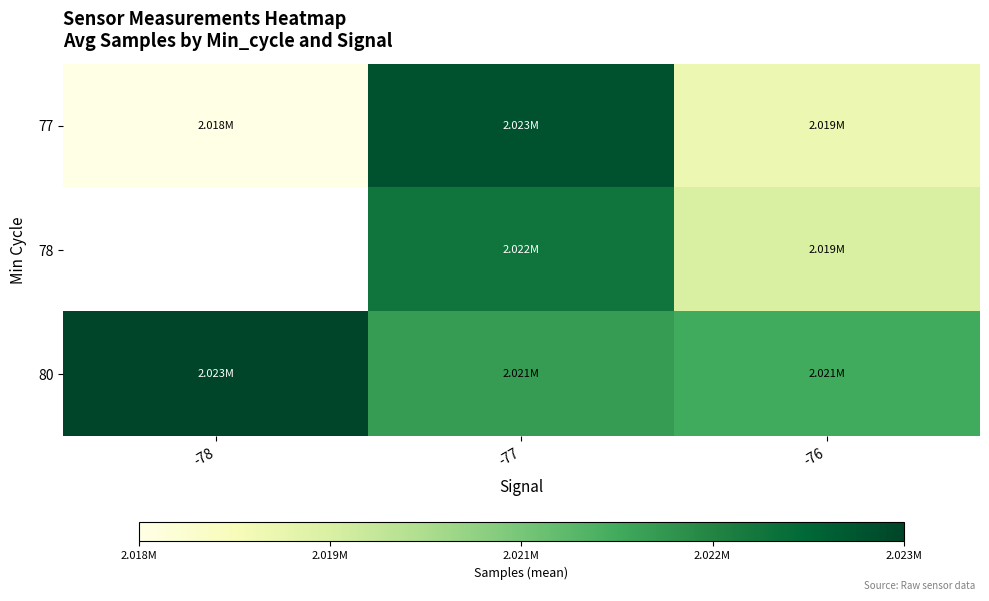

Which series has the largest total across all categories?

80